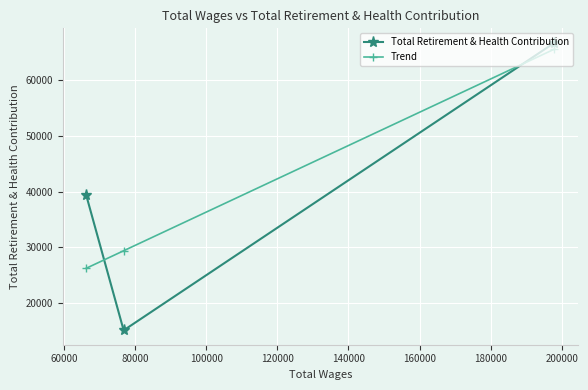

Which series has the largest range (max minus min)?

Total Retirement & Health Contribution